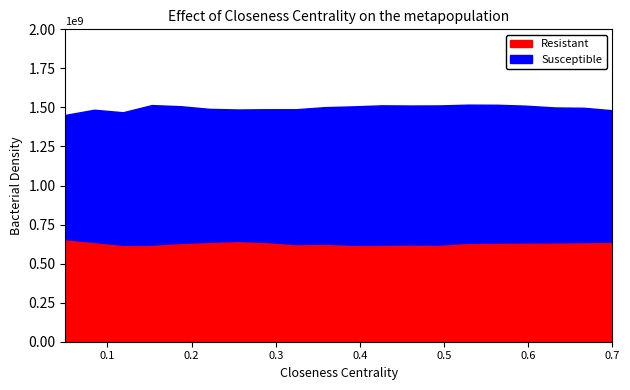

What is the minimum value for Resistant?

620700000